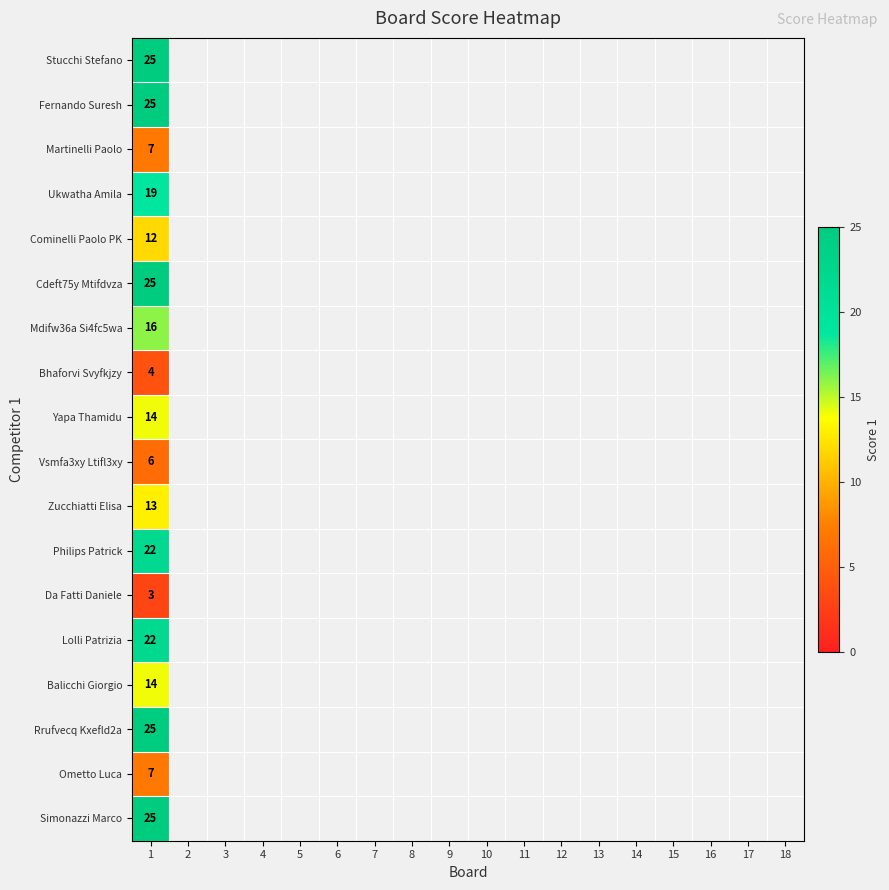

Between 17 and 5, which is larger?

5